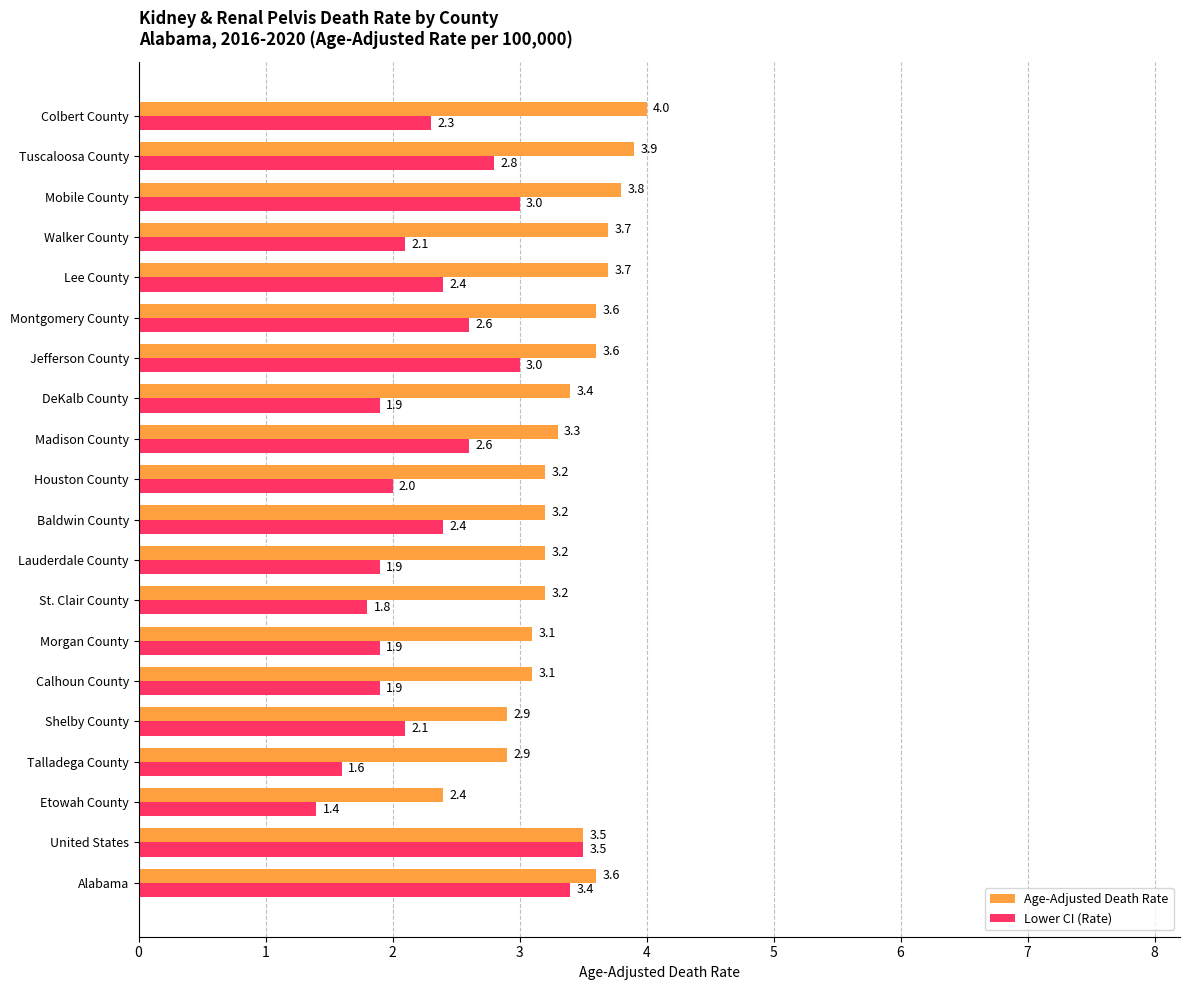

List the series in order of their overall mean, lowest first.

Lower CI (Rate), Age-Adjusted Death Rate